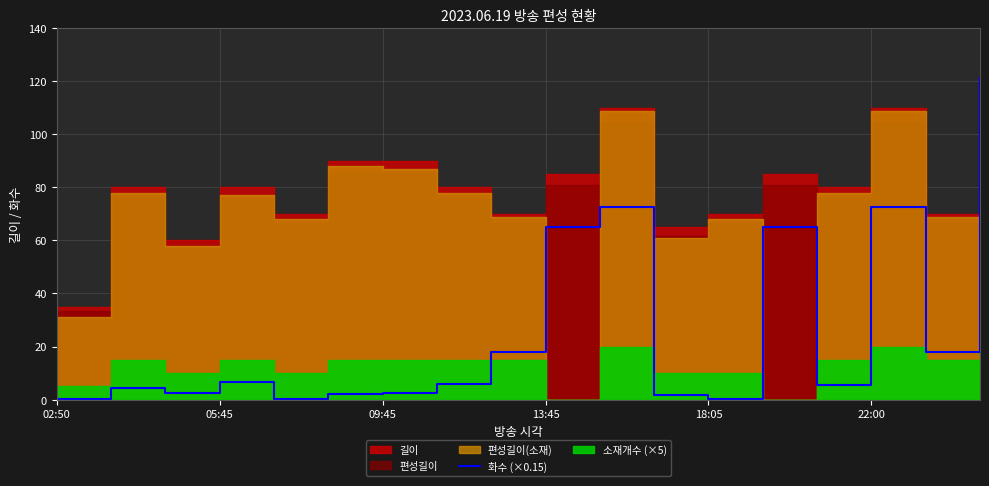

True or false: 화수 (×0.15) has a value of 99.2 at 22:00.

False